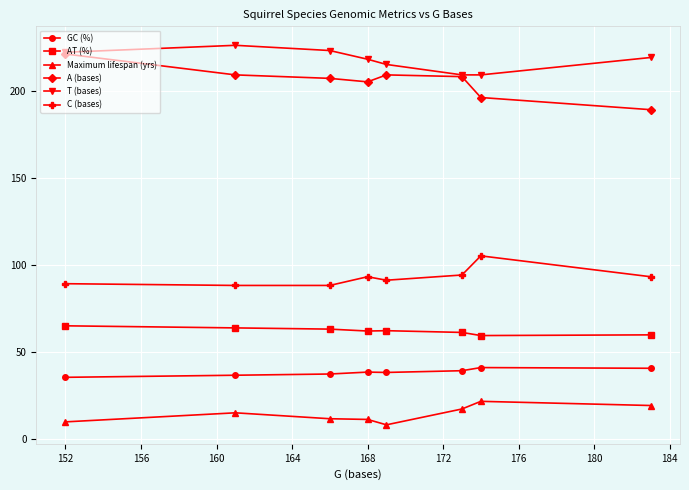

Which series has the largest total across all categories?

T (bases)